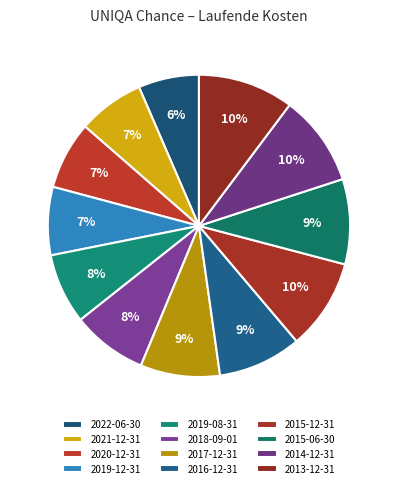

To the nearest percent, what percentage of the pie is 2018-09-01?

8%